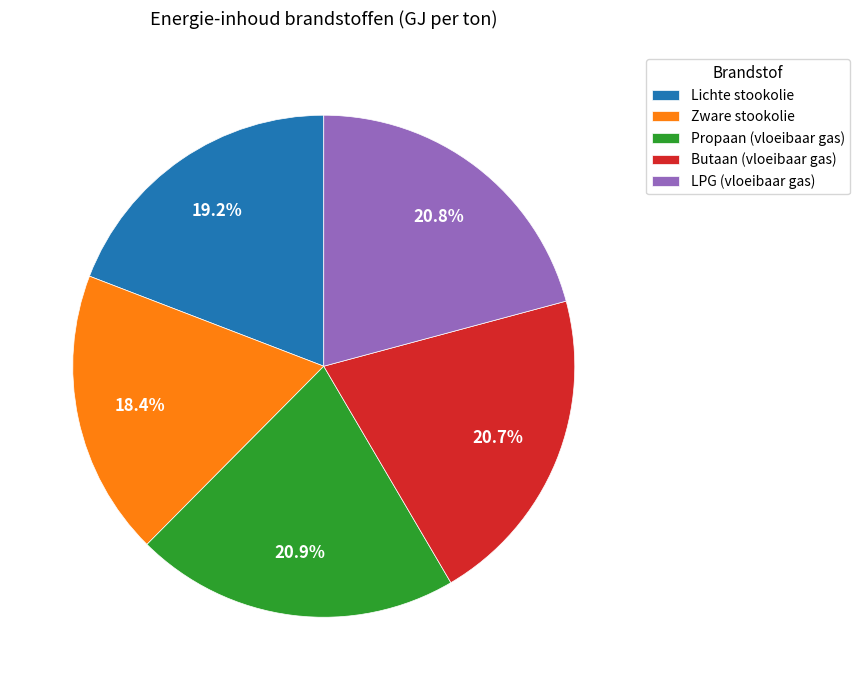

To the nearest percent, what is the difference between the Lichte stookolie and Propaan (vloeibaar gas) slice percentages?

2%